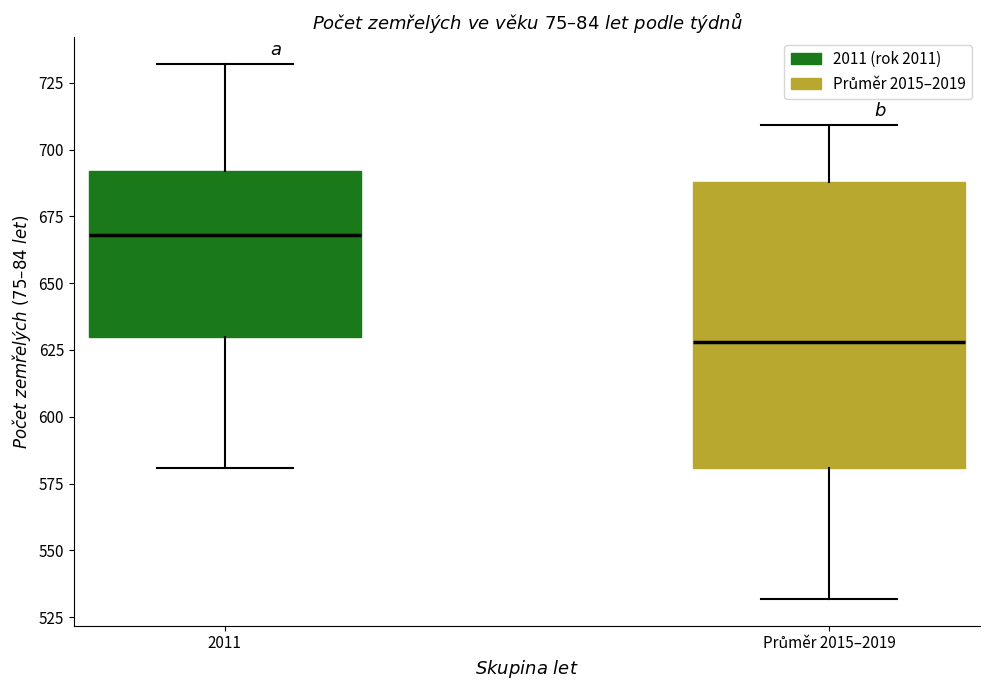

Which box is the tallest, from its lower edge to its upper edge?

Průměr 2015–2019